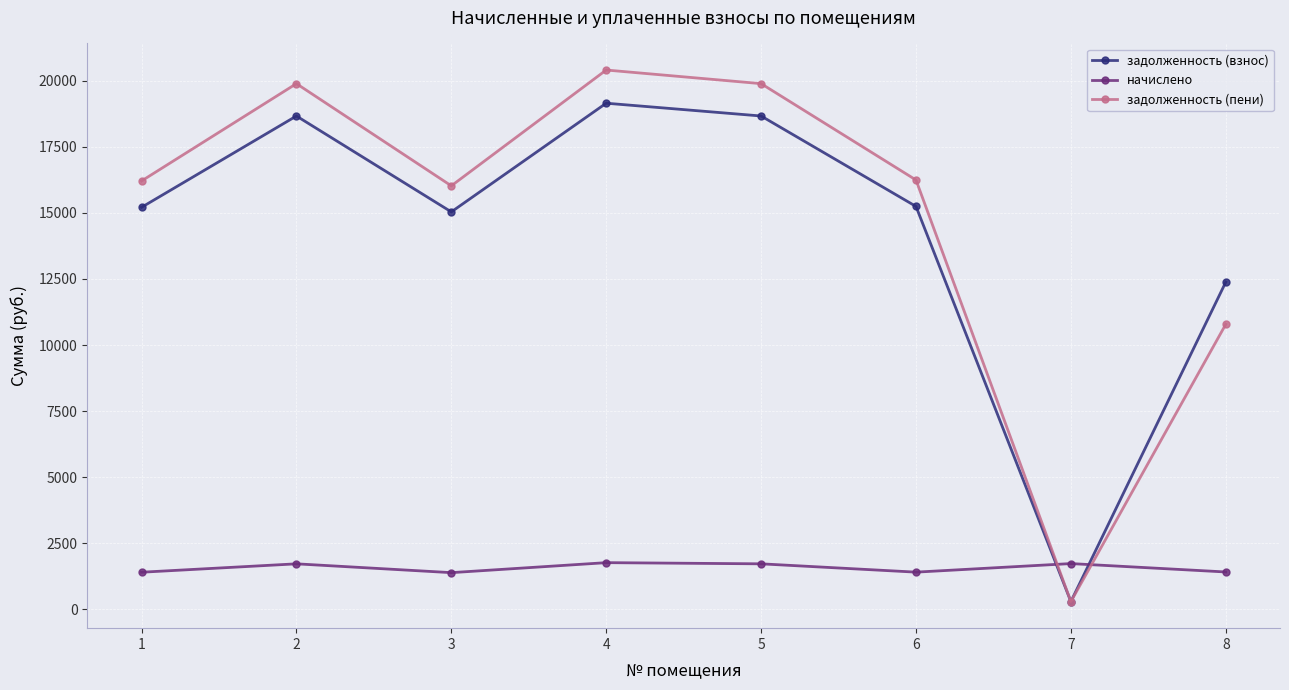

In задолженность (пени), how many points are higher than both neighbors (excluding endpoints)?

2